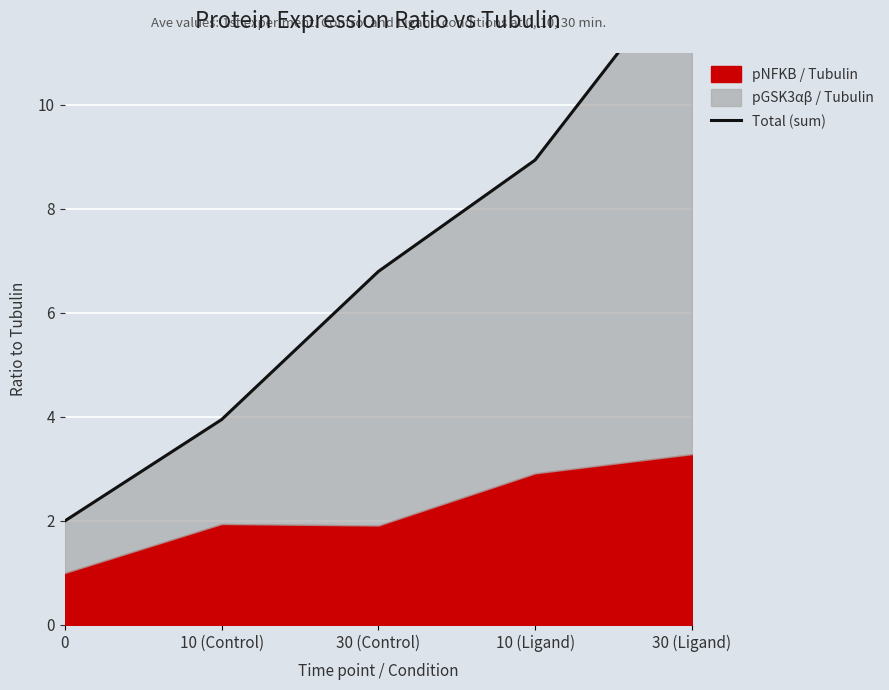

What is the difference between the values at 0 and 10 (Control)?

1.9